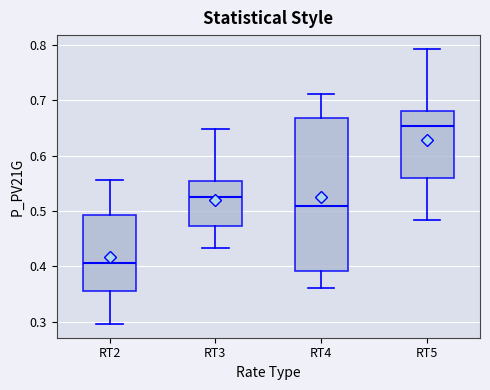

Reading left to right, transcribe this box plot: for each box, give where its median line is, the range the box spans, and where its two whiskers end, as read against the y-axis. The values are not printed on the chart, so give them approximately, as read against the axis.

RT2: median 0.41, box 0.36 to 0.49, whiskers 0.30 to 0.56
RT3: median 0.52, box 0.47 to 0.55, whiskers 0.43 to 0.65
RT4: median 0.51, box 0.39 to 0.67, whiskers 0.36 to 0.71
RT5: median 0.65, box 0.56 to 0.68, whiskers 0.48 to 0.79